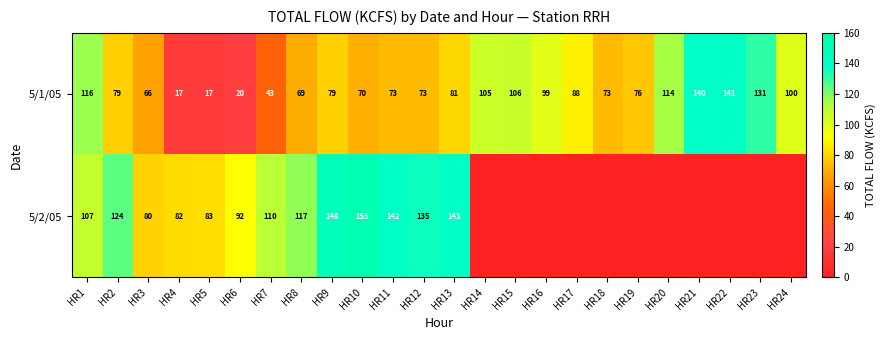

What is the difference between the 5/1/05 values at HR22 and HR12?

68